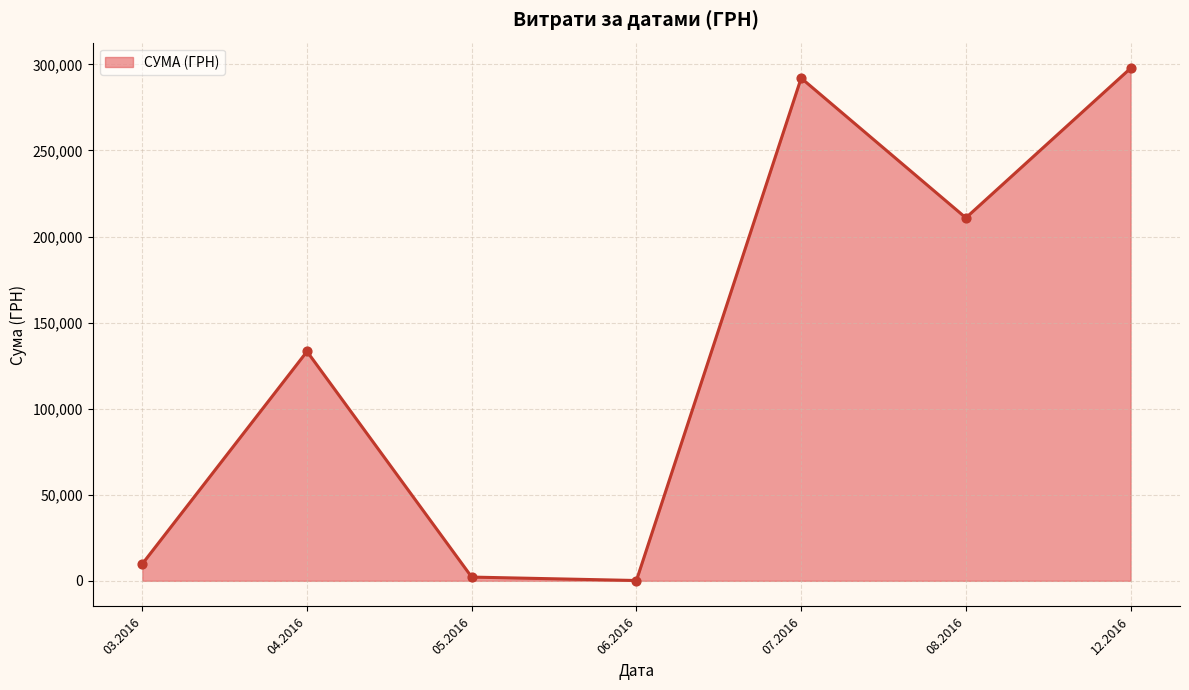

Which has a higher value, 04.2016 or 07.2016?

07.2016